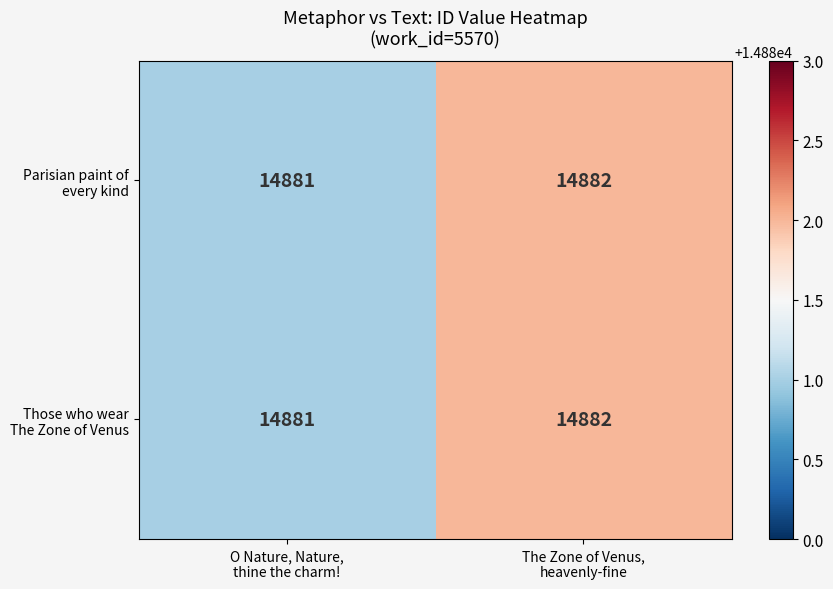

What is the maximum value shown in the chart?

14882